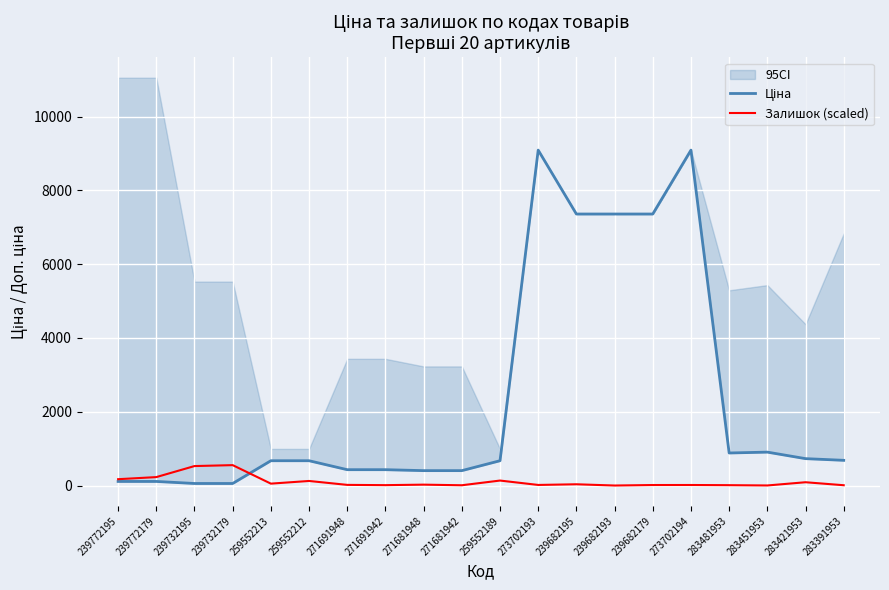

Which has a higher value, 271681948 or 239732195?

271681948